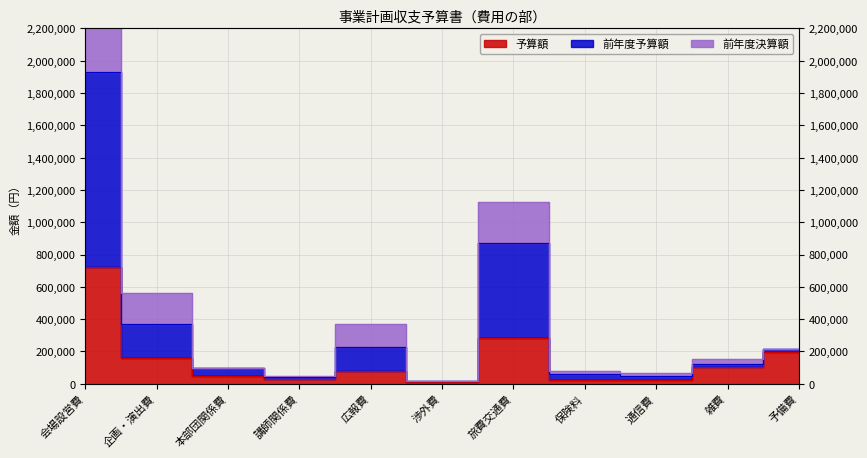

What is the value of the 予算額 point at the 5th from the left?

79200